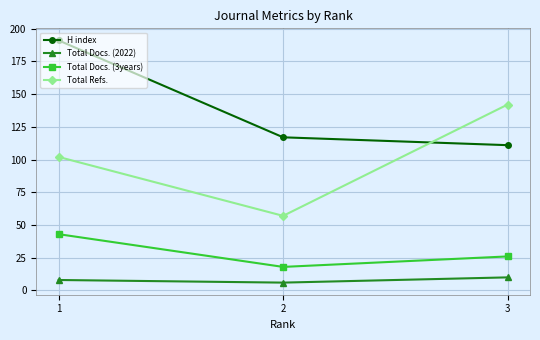

At which category is the sum across all series the highest?

1